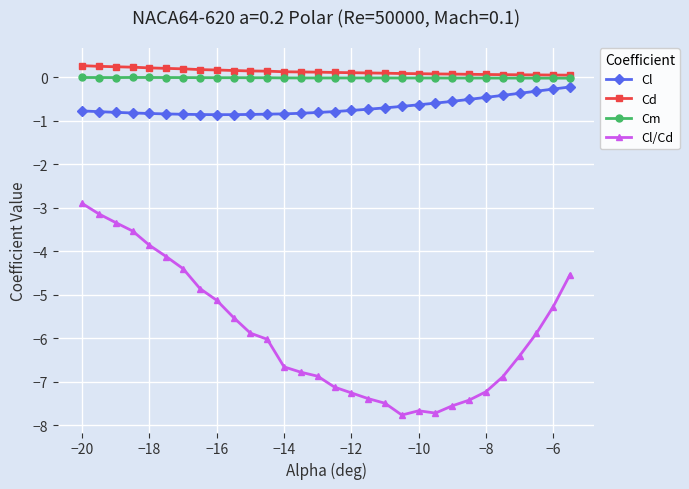

Which series has the widest spread of values?

Cl/Cd